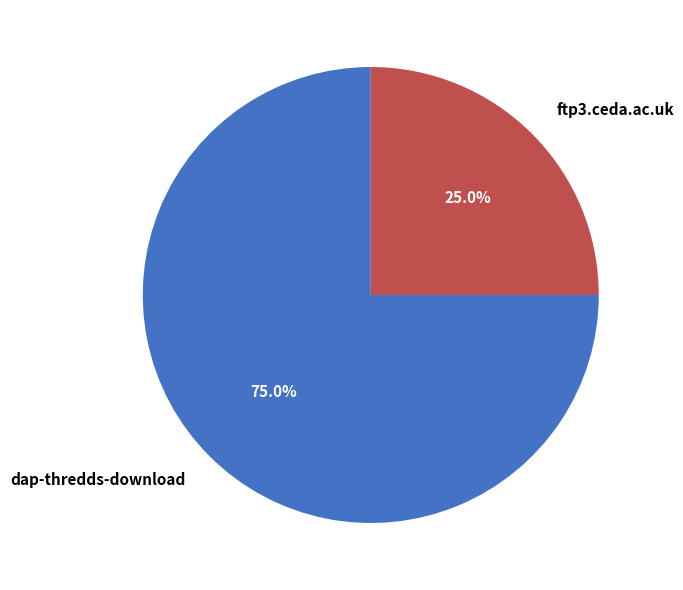

Which slice is the smallest?

ftp3.ceda.ac.uk